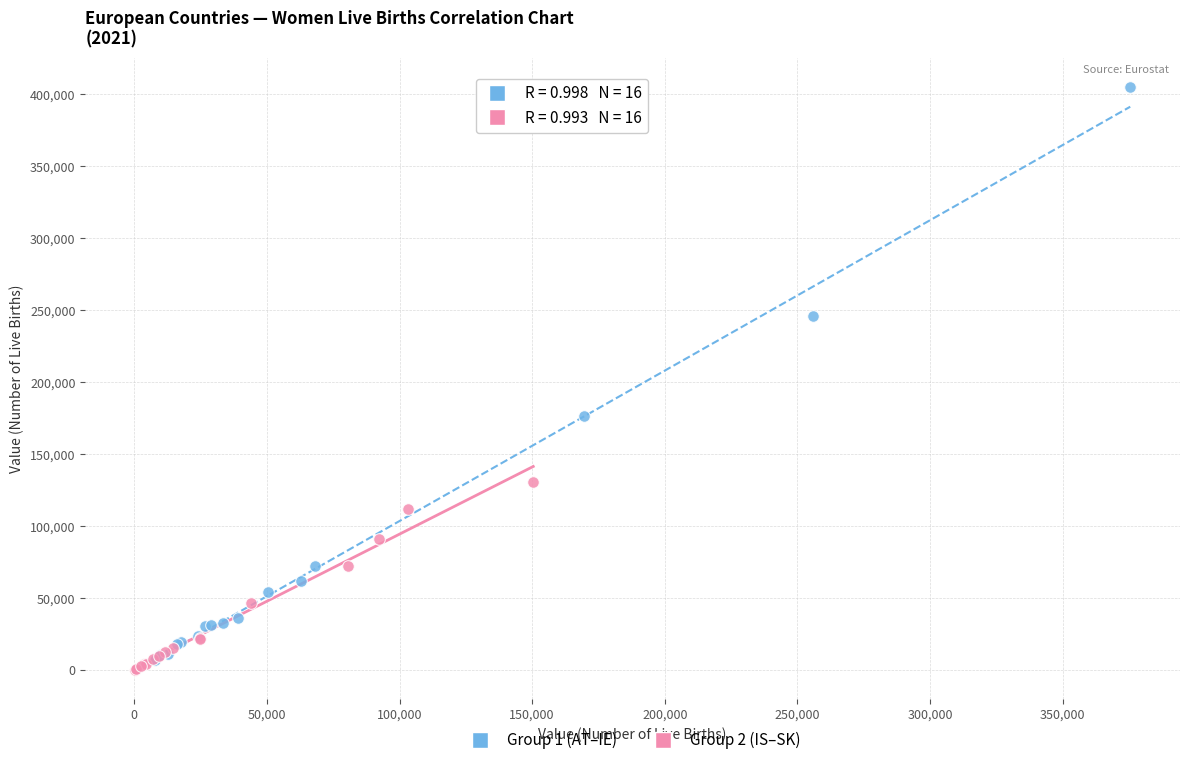

Which series contains the highest Y value?

Group 1 (AT–IE)